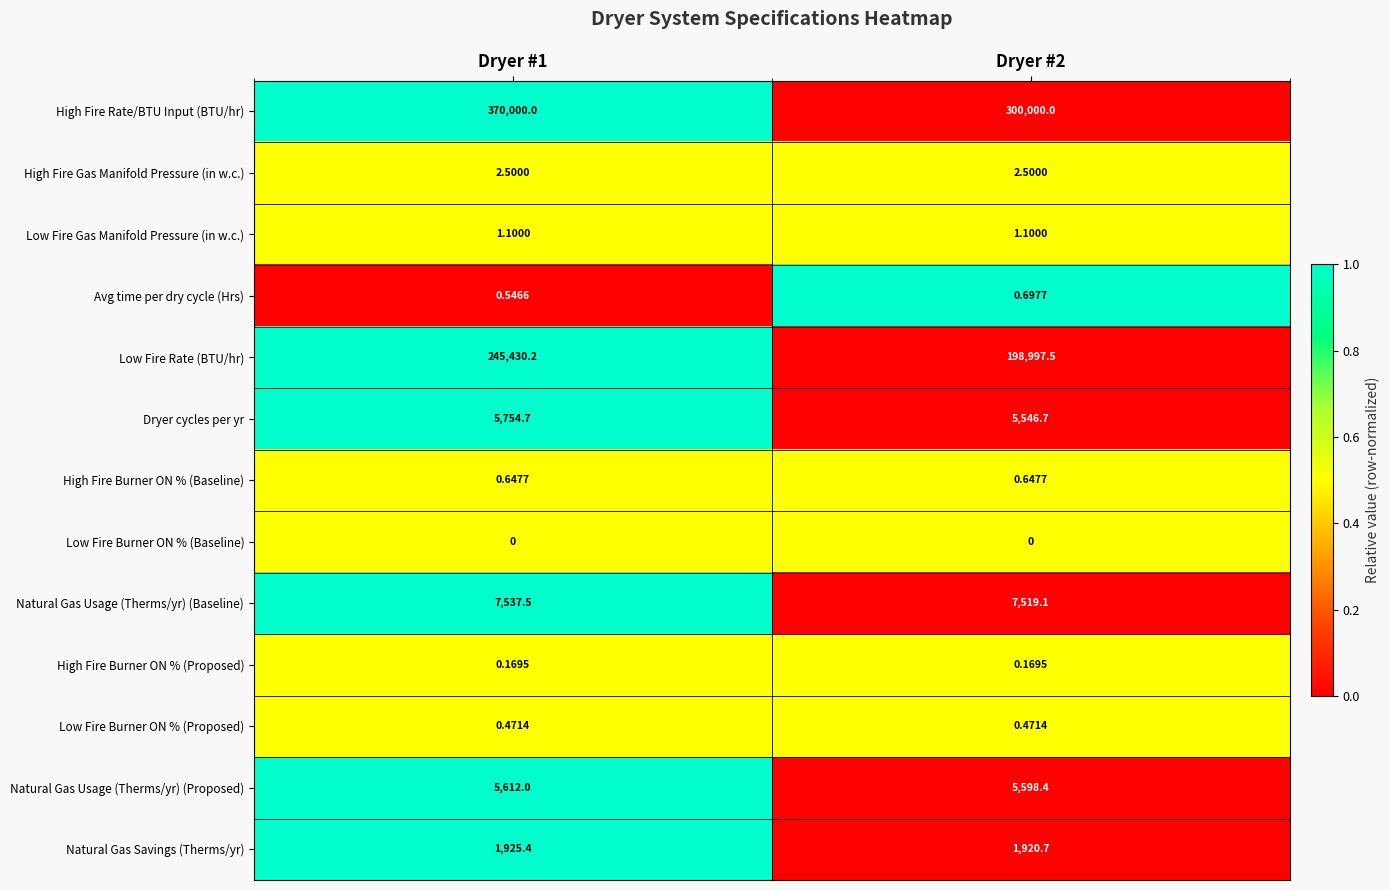

How many categories are shown in the chart?

2